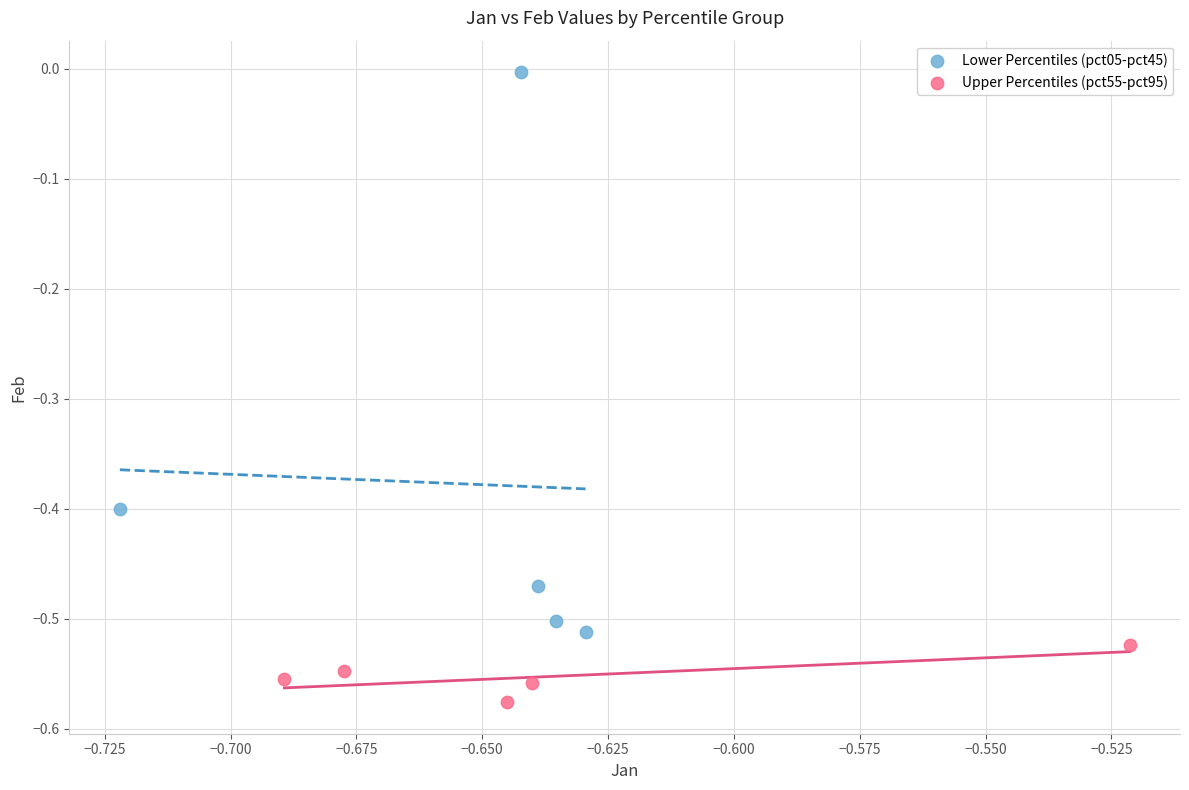

Which series reaches the maximum Y coordinate?

Lower Percentiles (pct05-pct45)